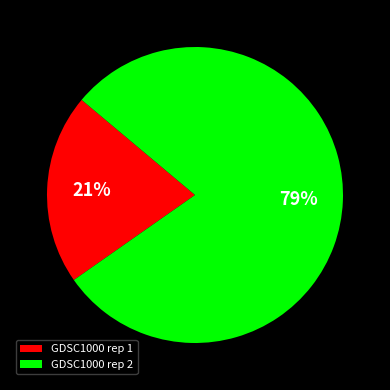

What percentage is the GDSC1000 rep 1 slice, to the nearest percent?

21%